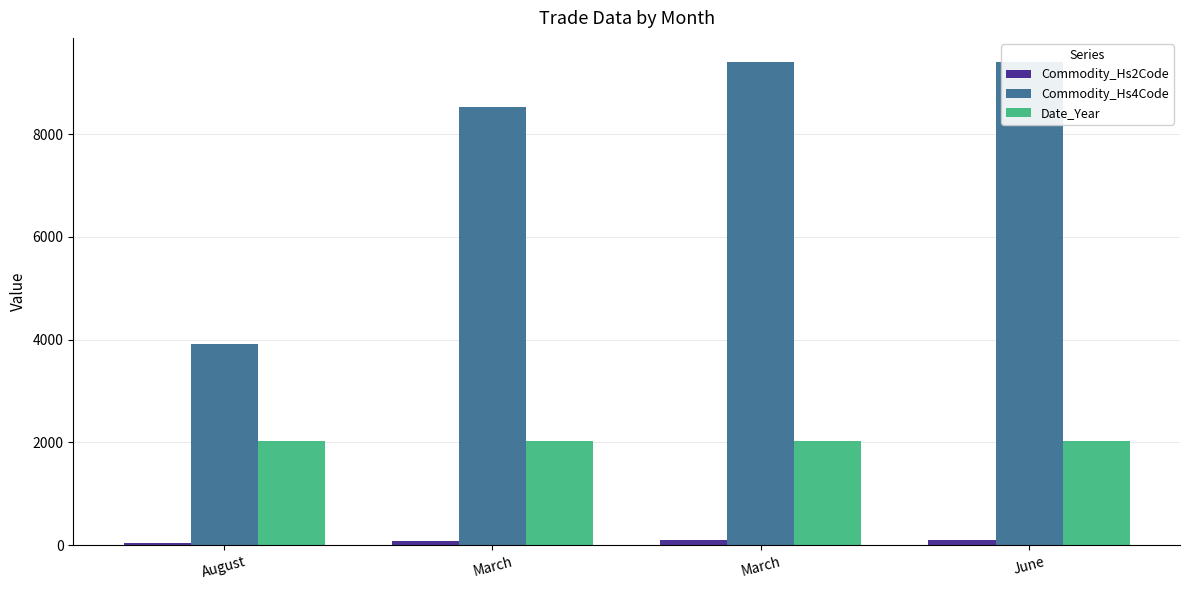

The Commodity_Hs2Code series shows 94 at March. True or false?

True